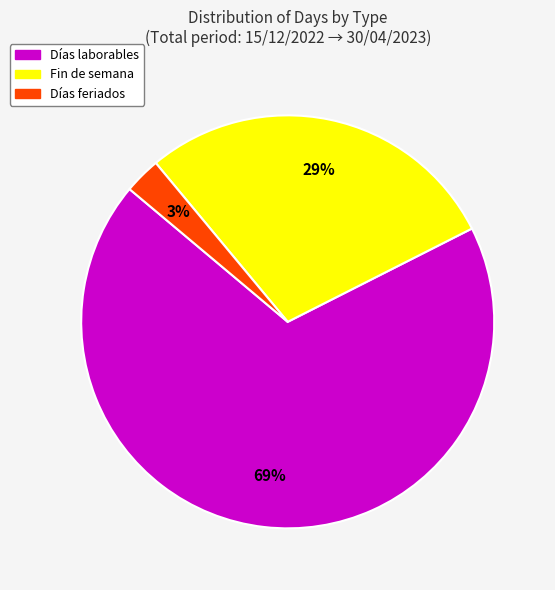

How many segments does this pie chart have?

3